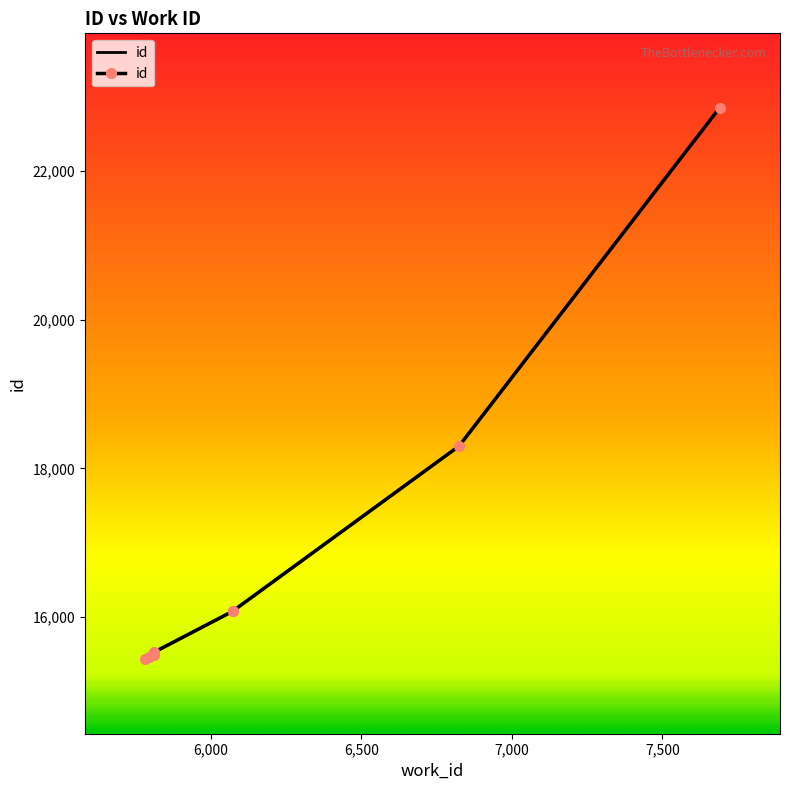

List the labels in order of value, smallest first.

5783, 5796, 5812, 5813, 5813, 5813, 6073, 6073, 6825, 7690